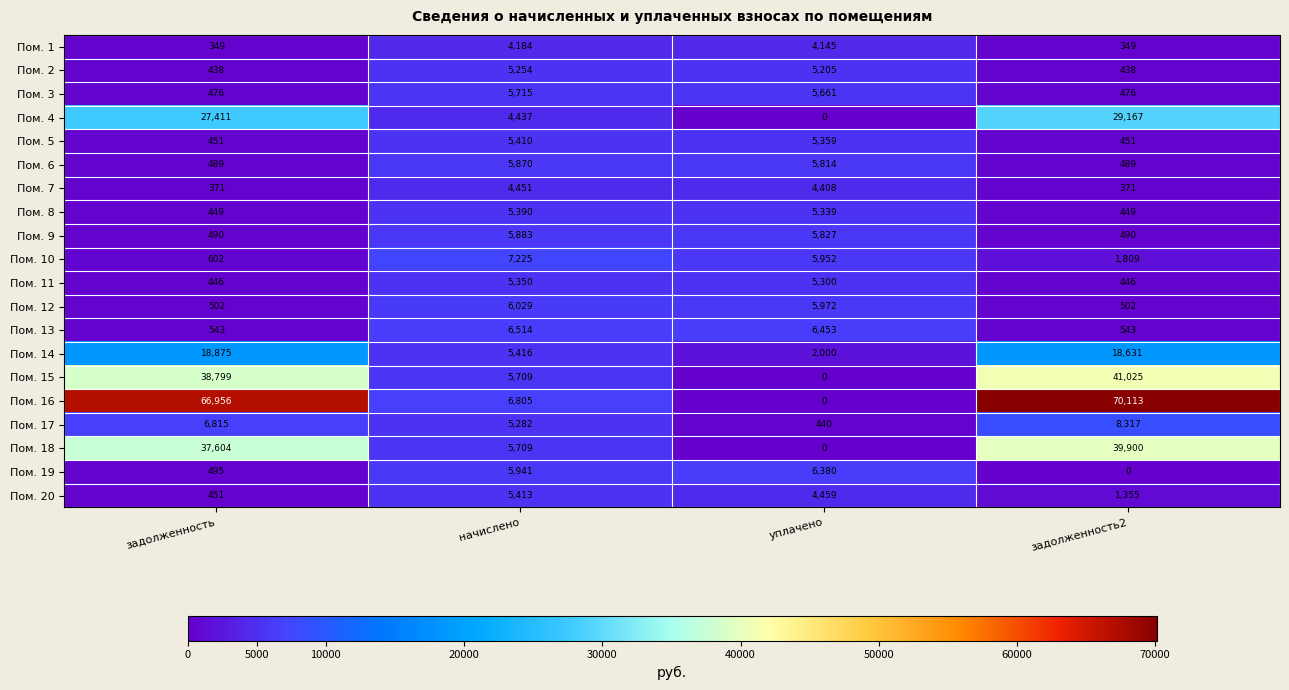

What is the approximate value of Пом. 19 at уплачено?

6380